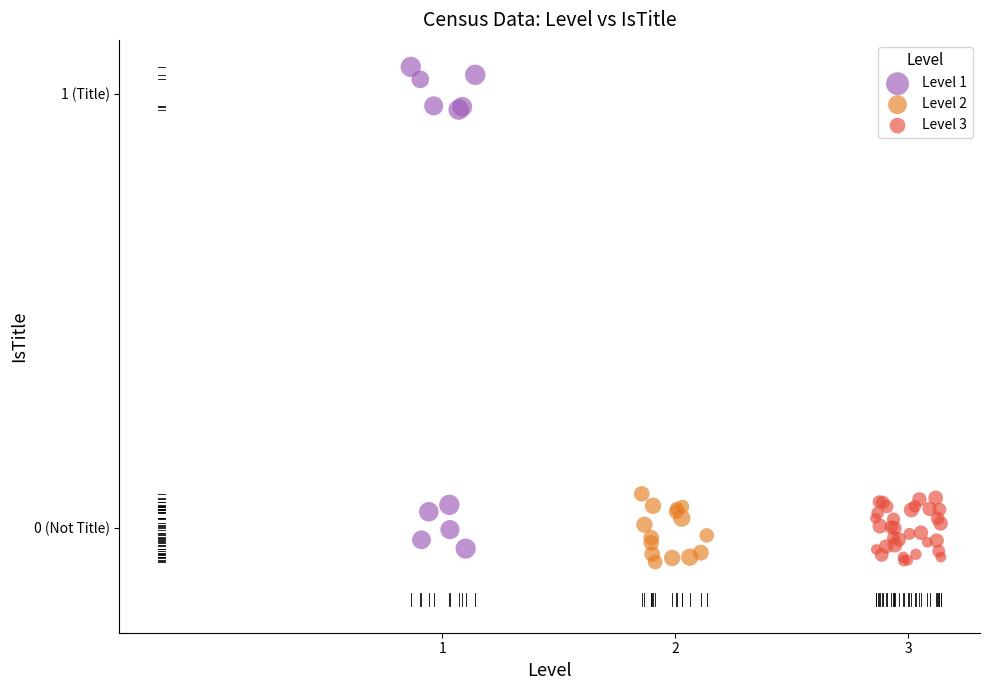

What are all the series names shown in the legend?

Level 1, Level 2, Level 3